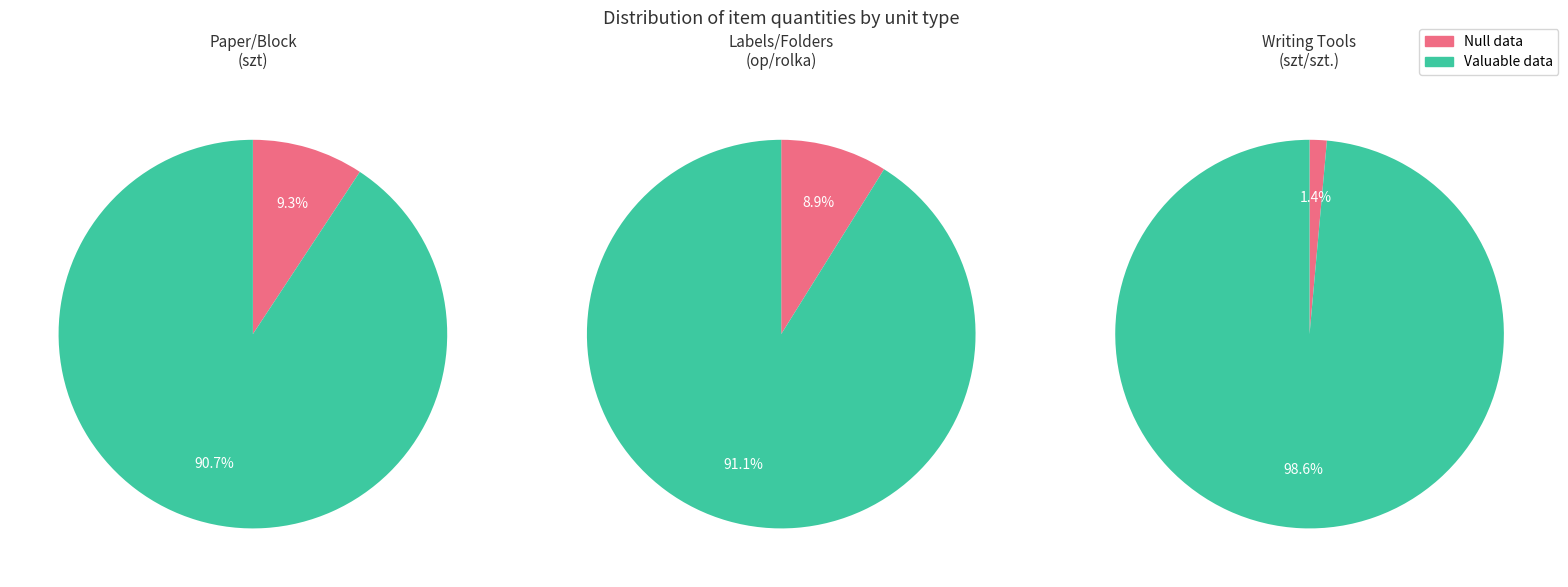

Combined, do 2 and 4 account for over 50%?

No